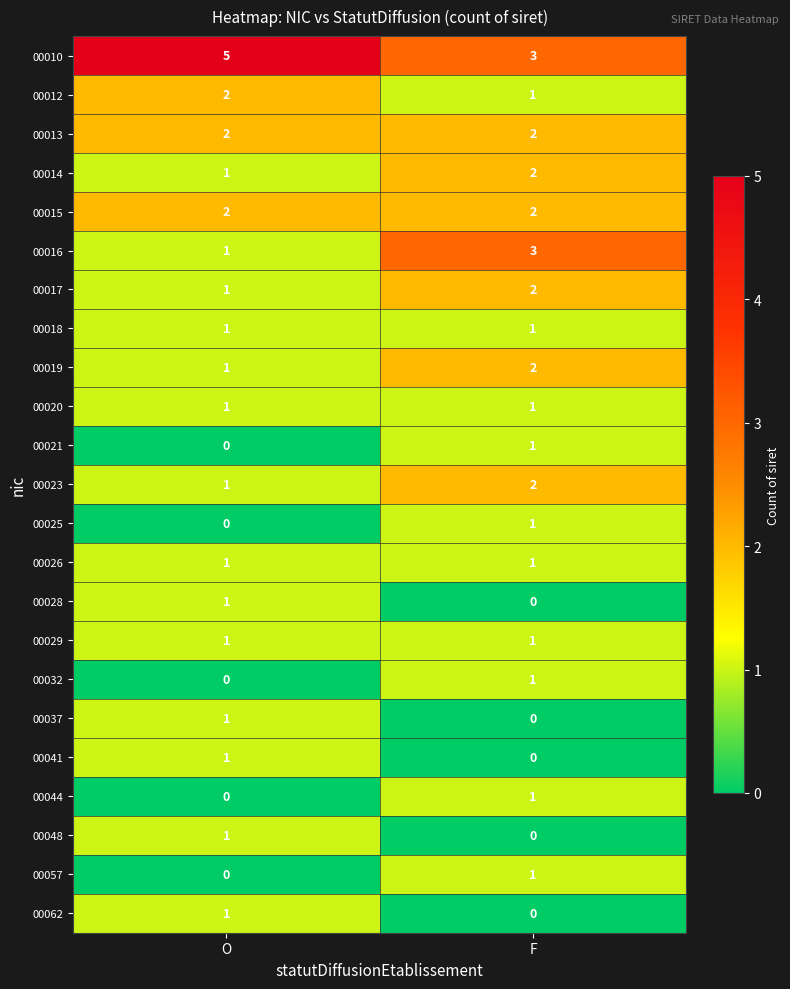

What is the spread (max minus min) of values at F?

3